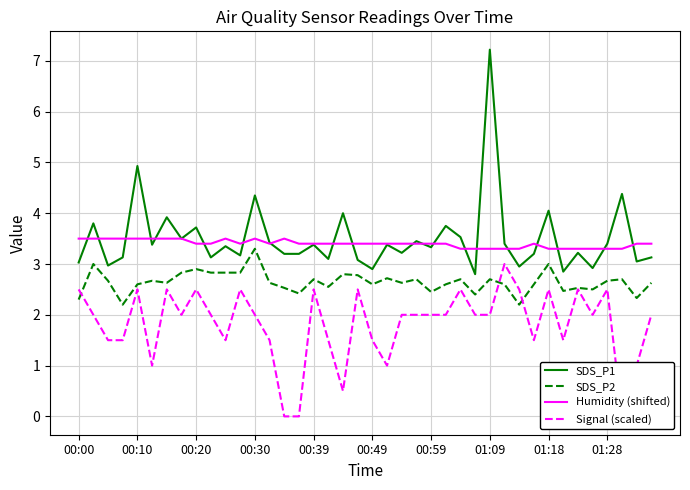

True or false: SDS_P2 and Humidity (shifted) cross at least once.

False